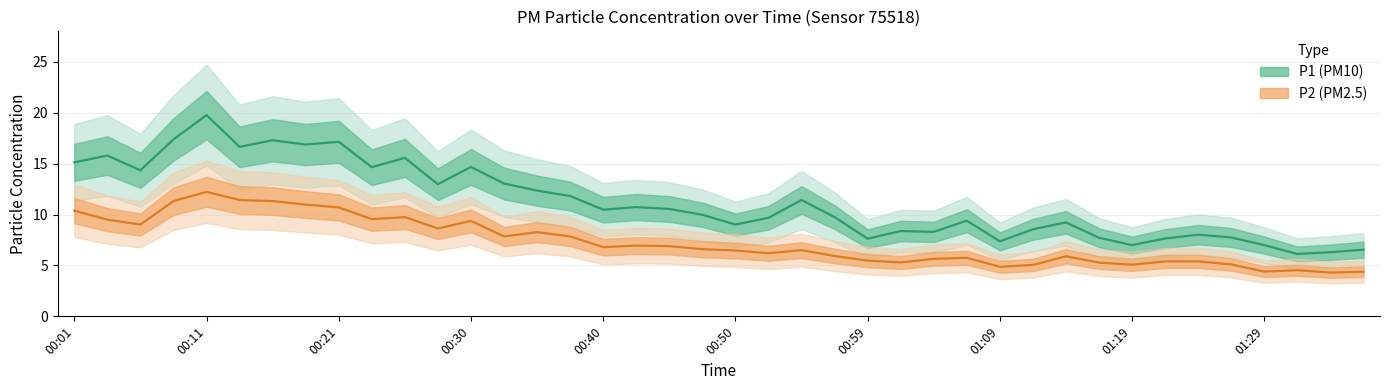

Is it true that P1 equals 8.1 at 00:21?

False